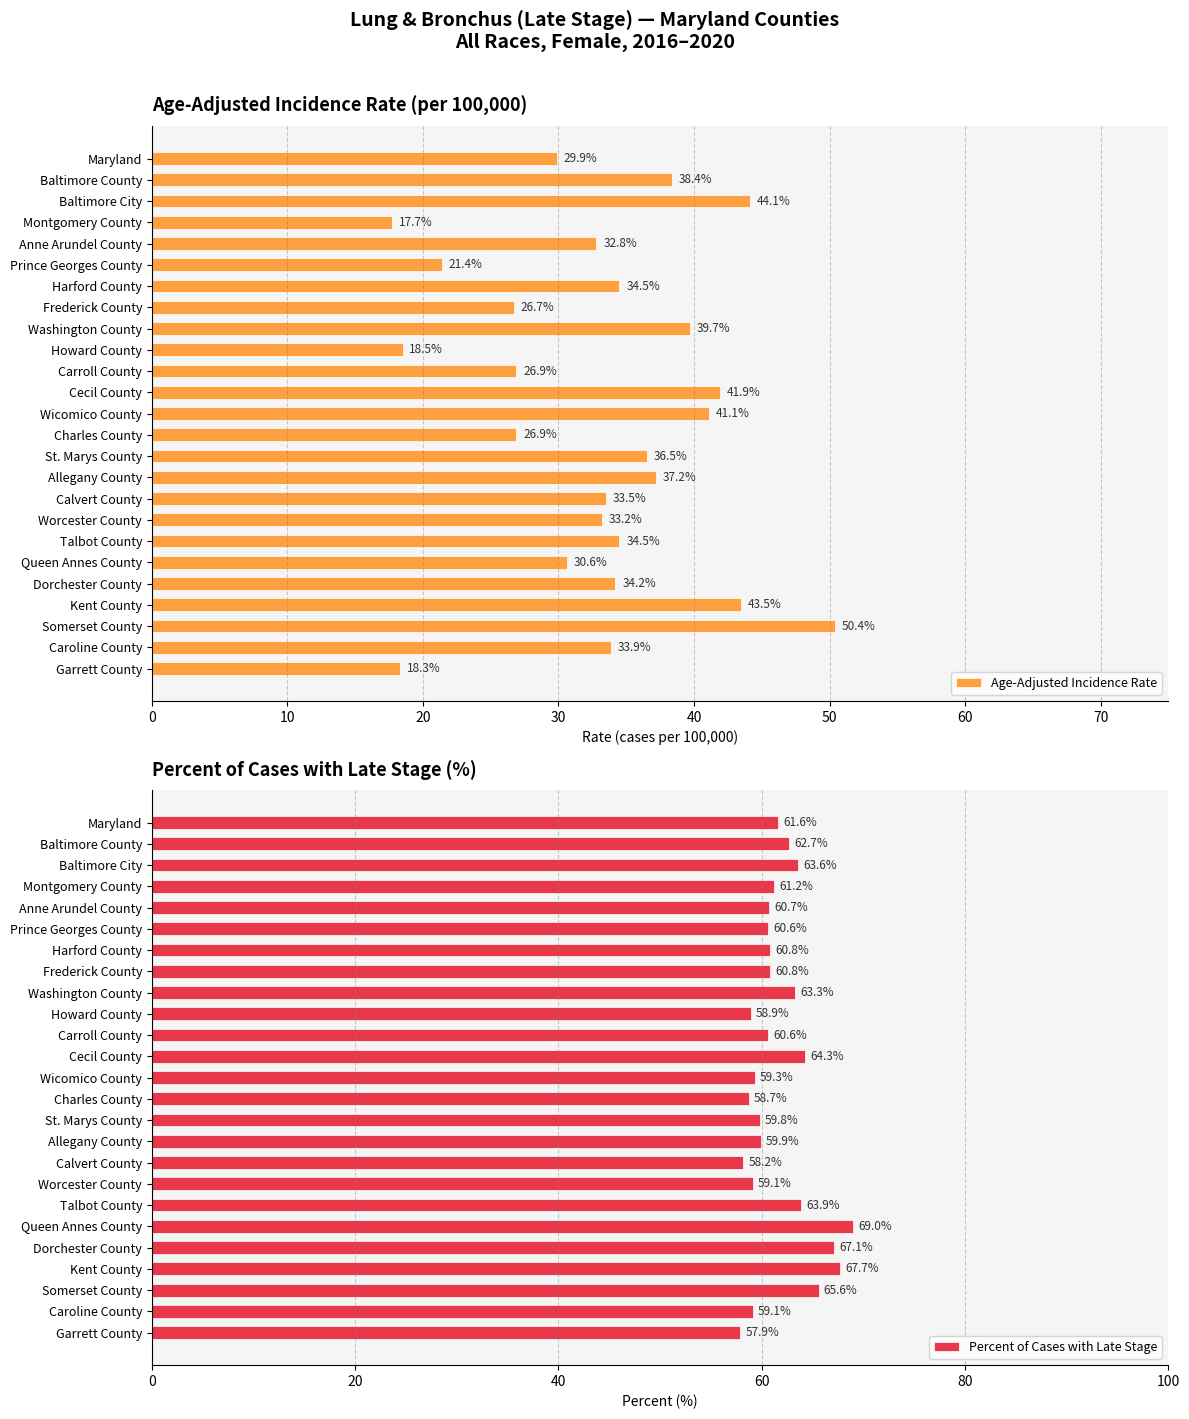

How many series are shown in this chart?

2